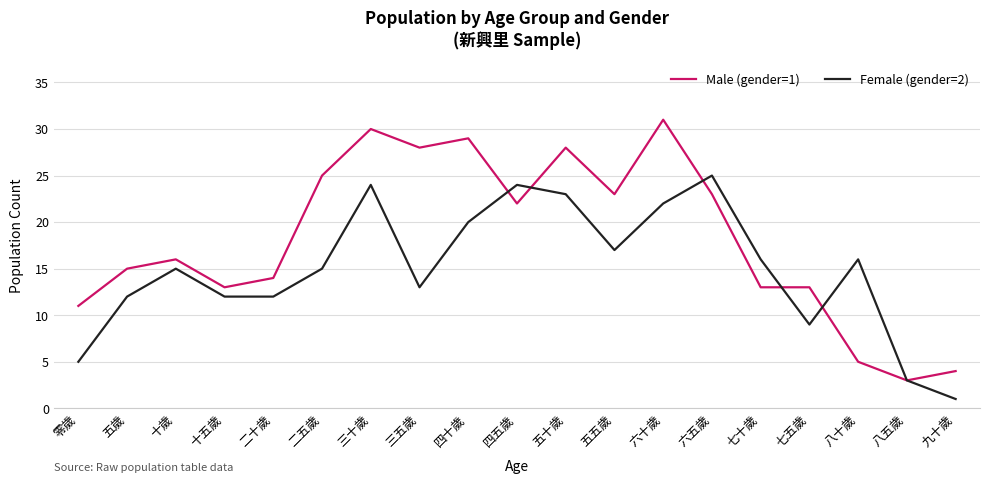

What is the average value of the Female (gender=2) series?

15